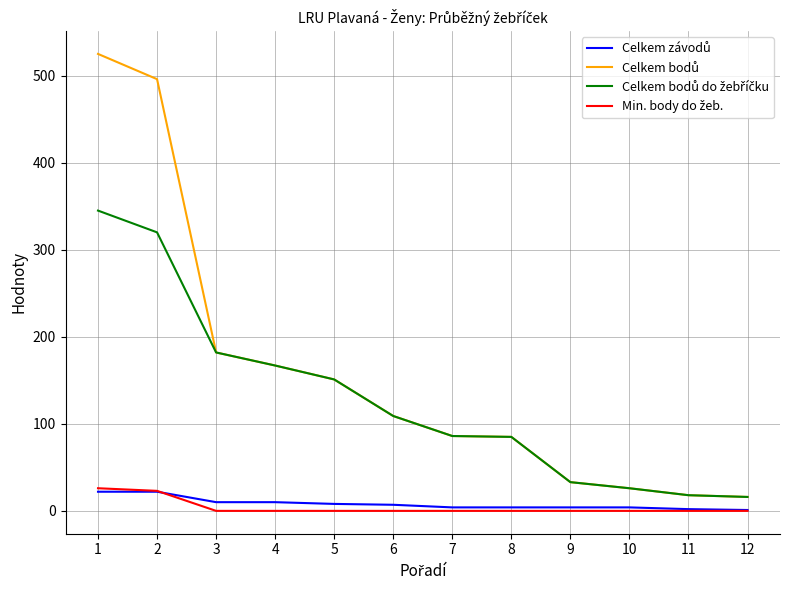

Where is Celkem bodů do žebříčku nearest to the value 180?

3